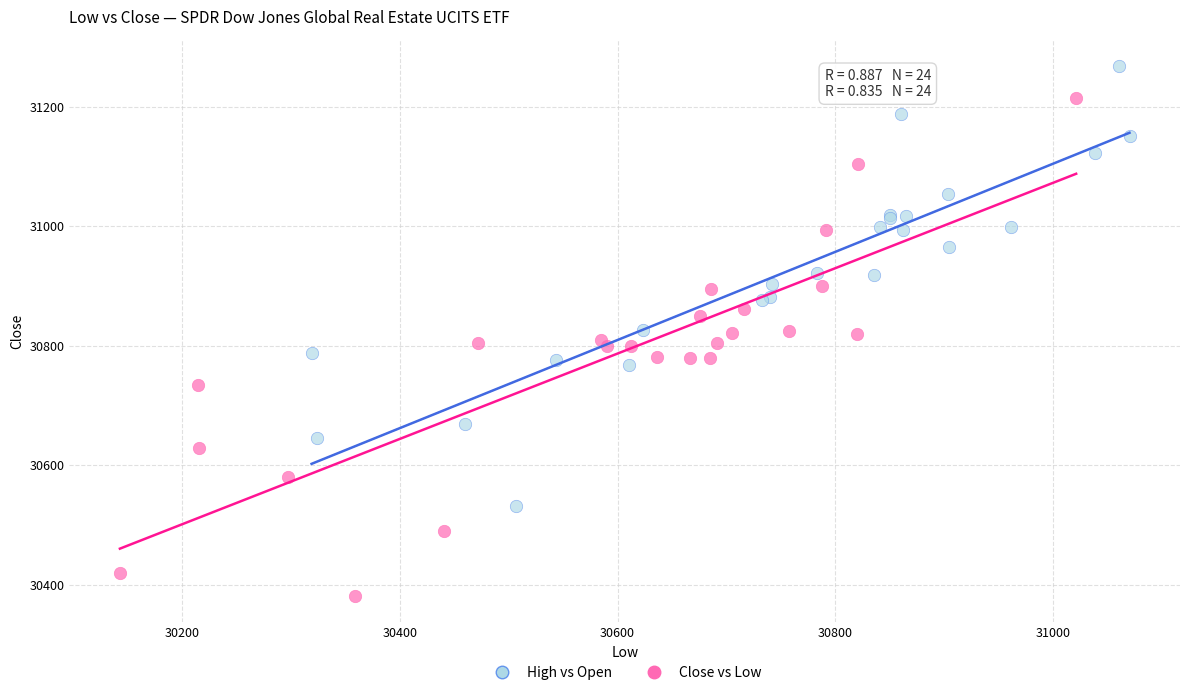

Which series reaches the minimum Y coordinate?

Close vs Low